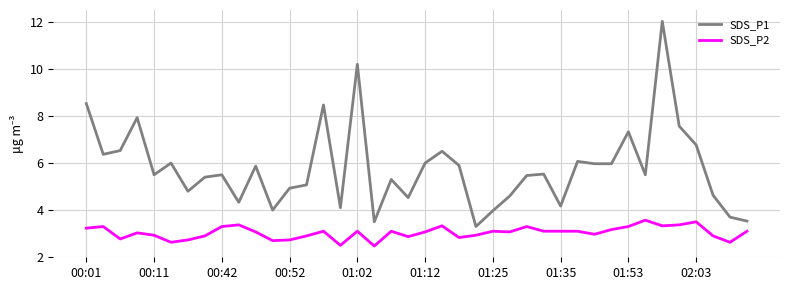

Which series has the largest range (max minus min)?

SDS_P1